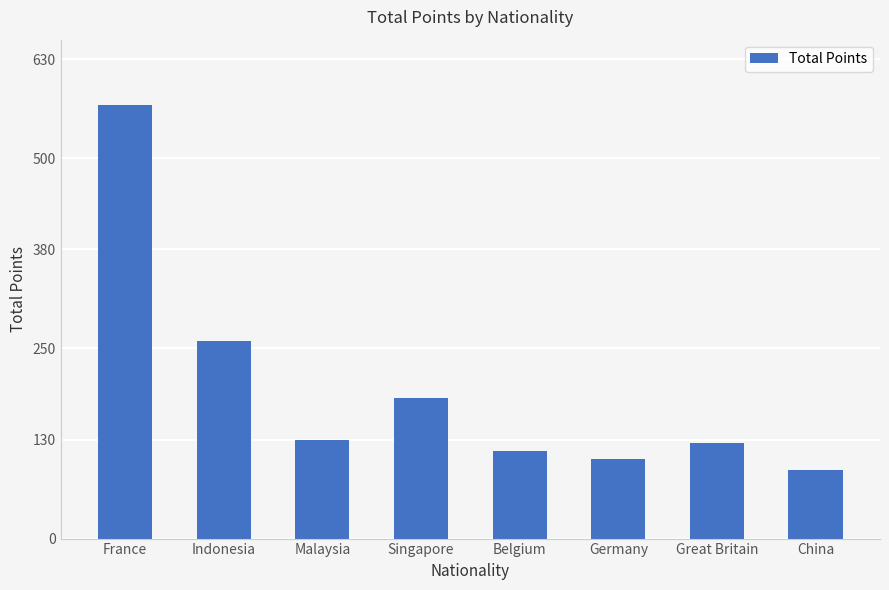

Which label corresponds to the smallest value in the chart?

China